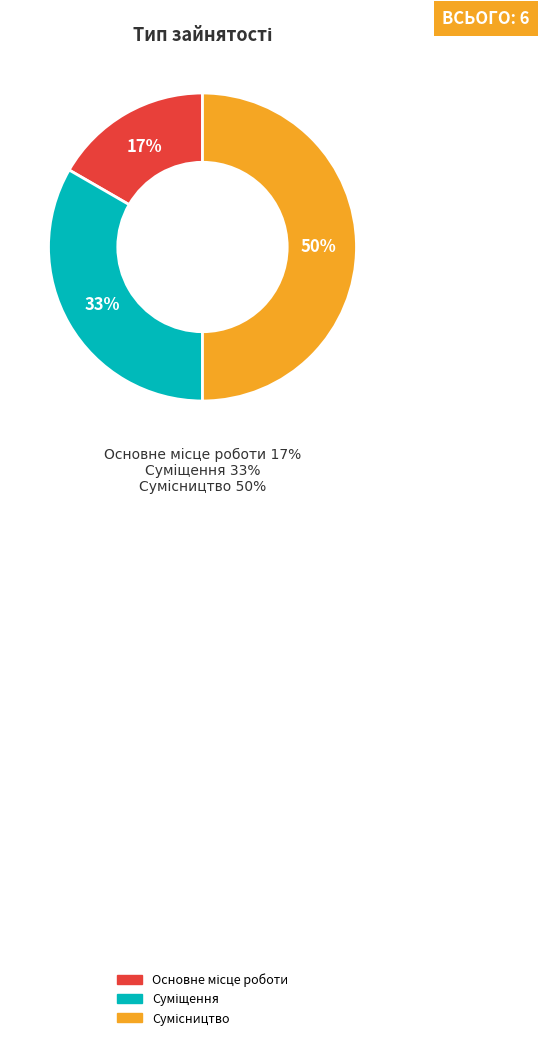

Does Суміщення represent more than half of the total?

No